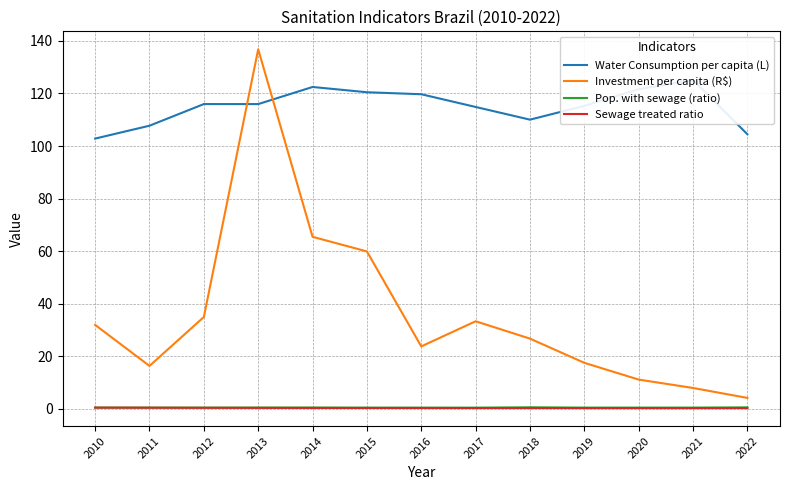

True or false: Water Consumption per capita (L) has a value of 116.0 at 2013.

True